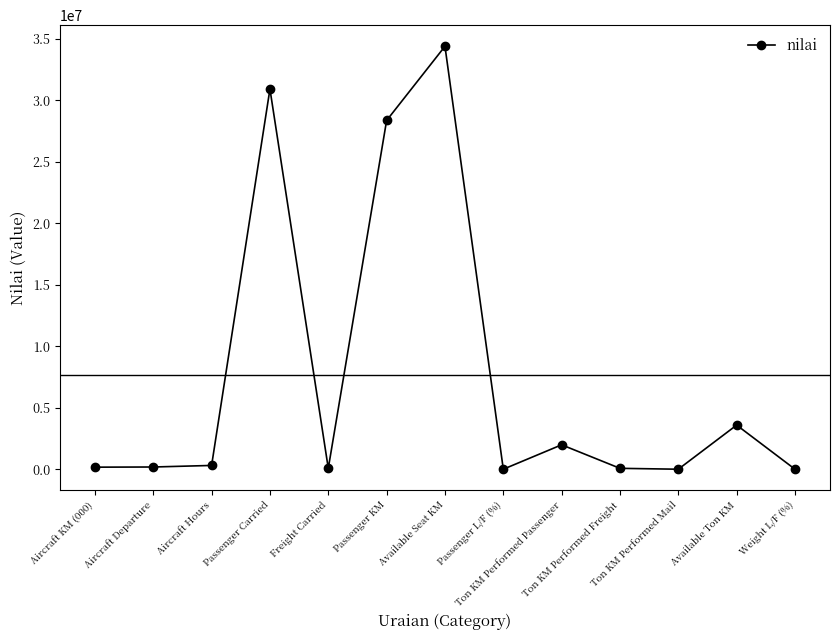

What is the greatest value displayed?

34400130